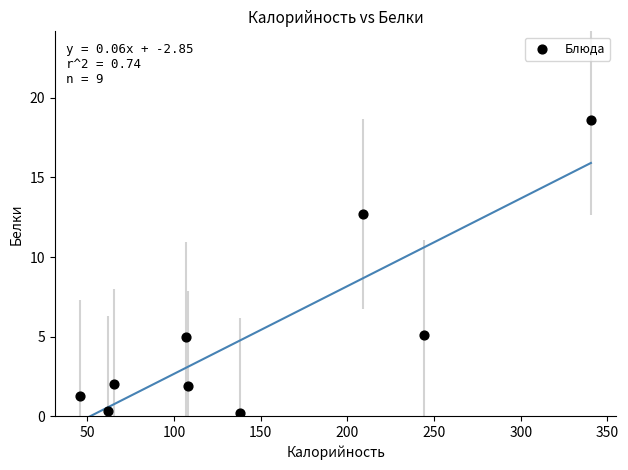

What is the average X value?

146.7